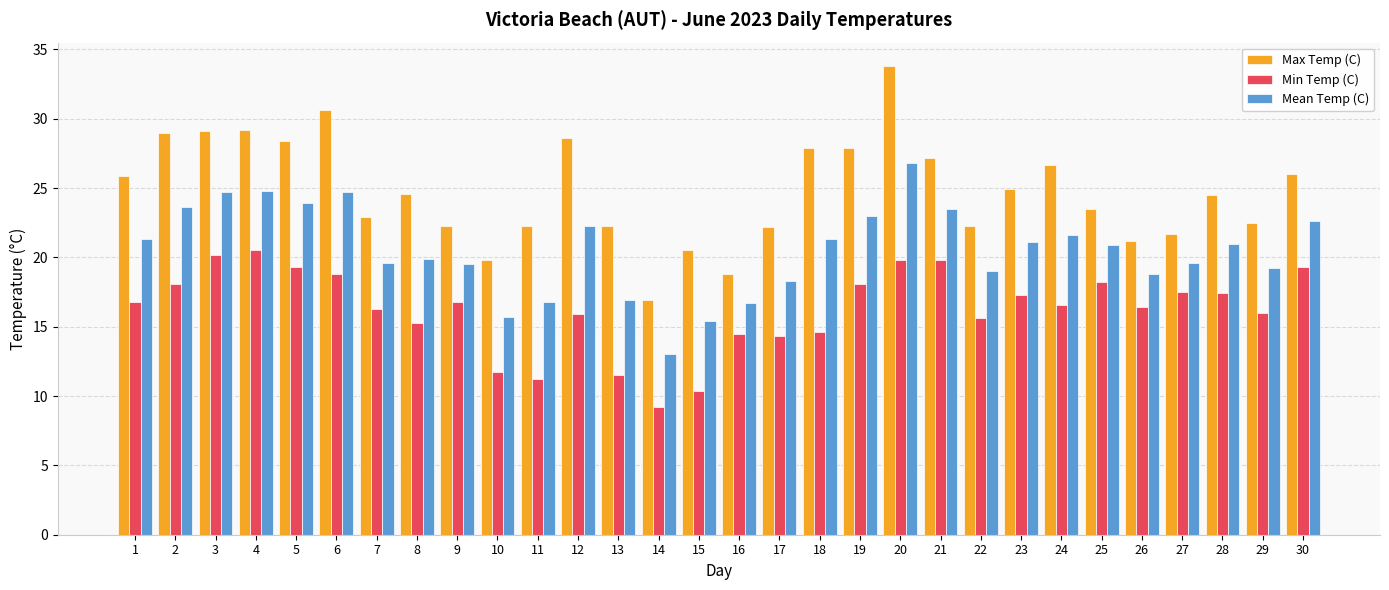

List the series in order of their peak value, highest first.

Max Temp (C), Mean Temp (C), Min Temp (C)